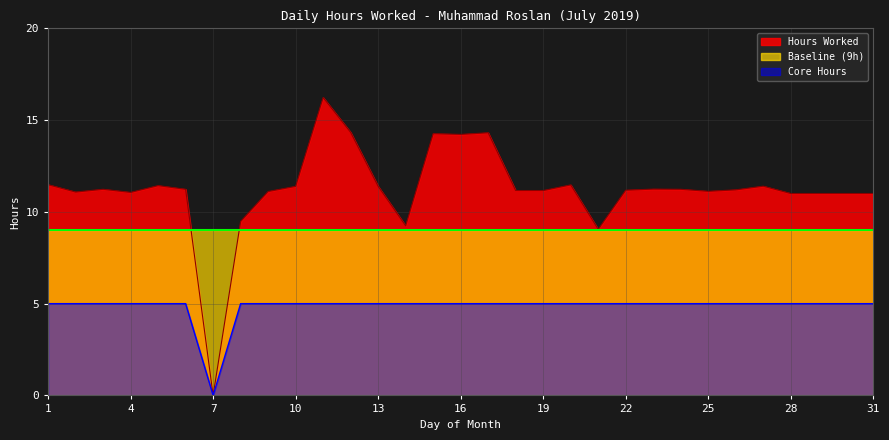

At which label does Core Hours reach its minimum?

7